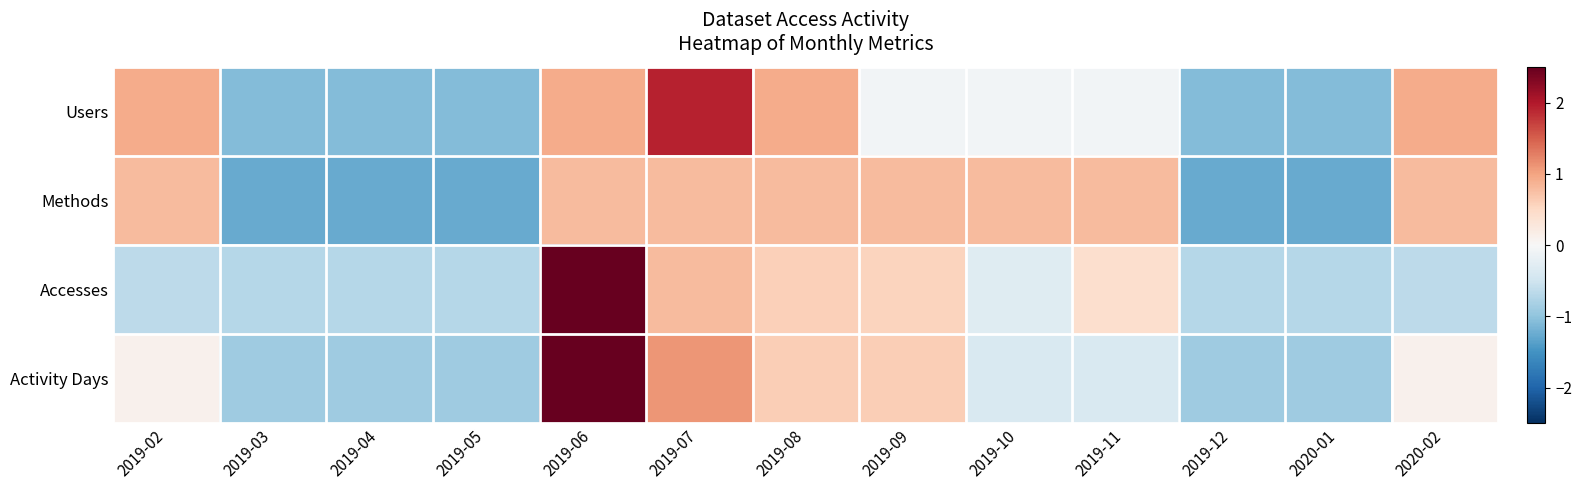

Rank the series at 2019-09 from lowest to highest value.

Users, Accesses, Activity Days, Methods